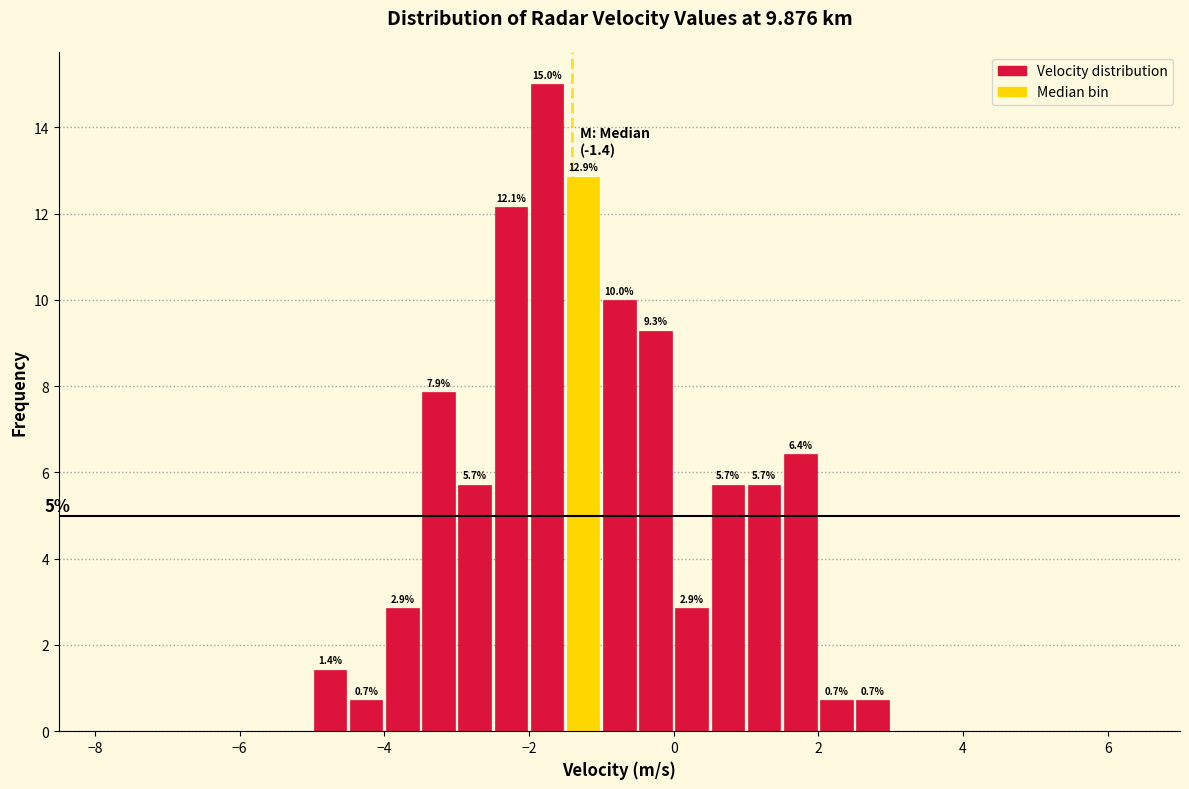

Around what value on the x-axis is the tallest bar? Give the approximate position of its centre, as read against the axis.

-1.8